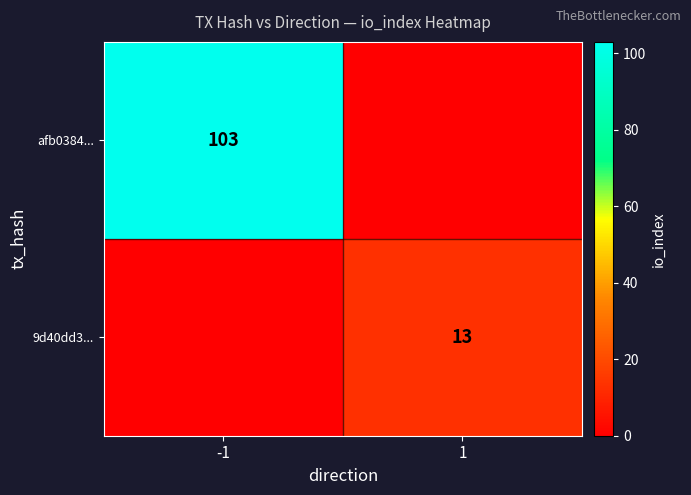

Is it true that 9d40dd3... equals 13 at 1?

True